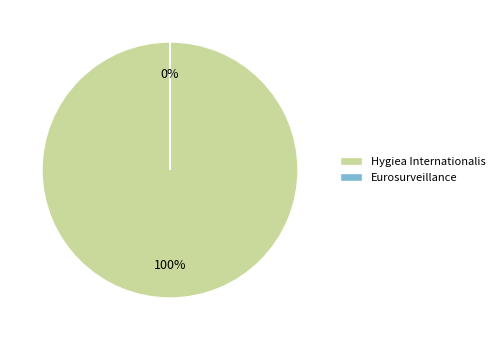

Approximately how many times larger is the value at Hygiea Internationalis compared to Eurosurveillance?

576086.1